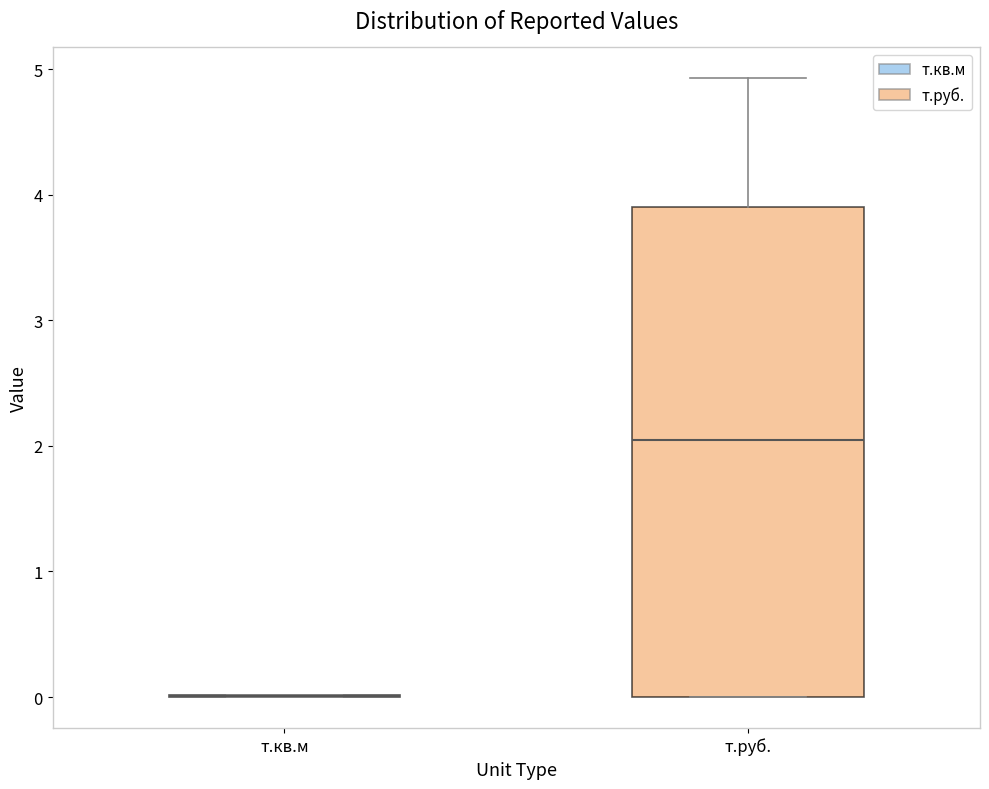

Where is the upper edge of the box for т.руб. on the y-axis? The values are not printed on the chart, so give them approximately, as read against the axis.

3.9